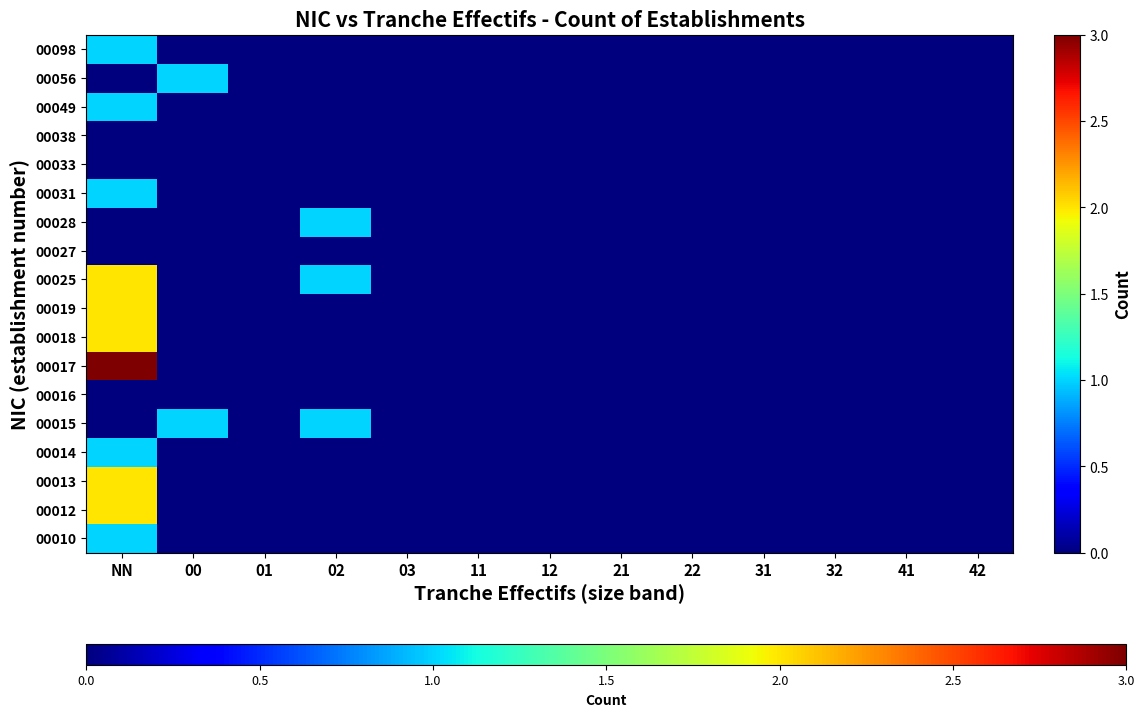

At which category is the sum across all series the highest?

NN